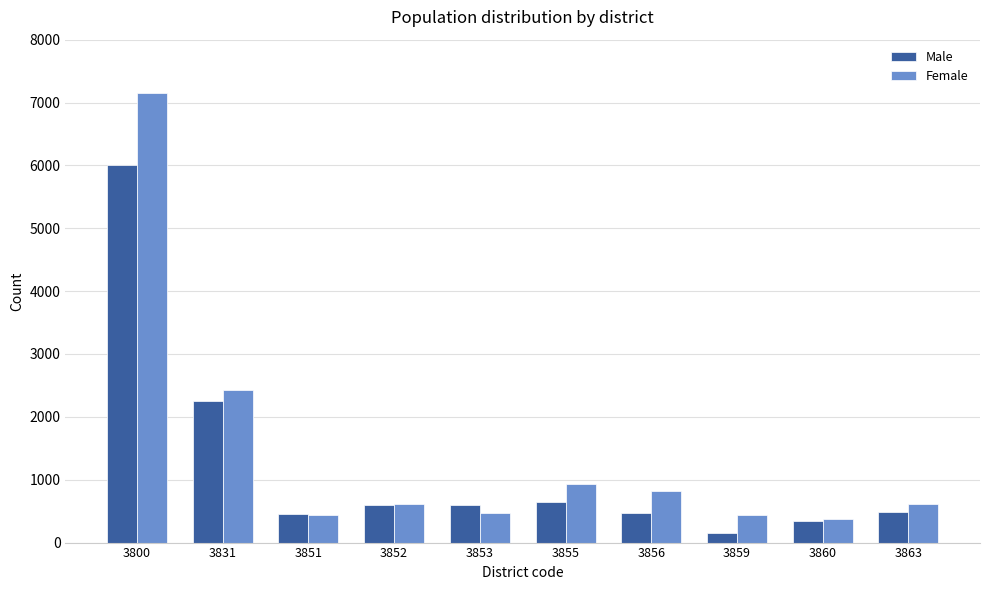

How many bars are there in each group?

2